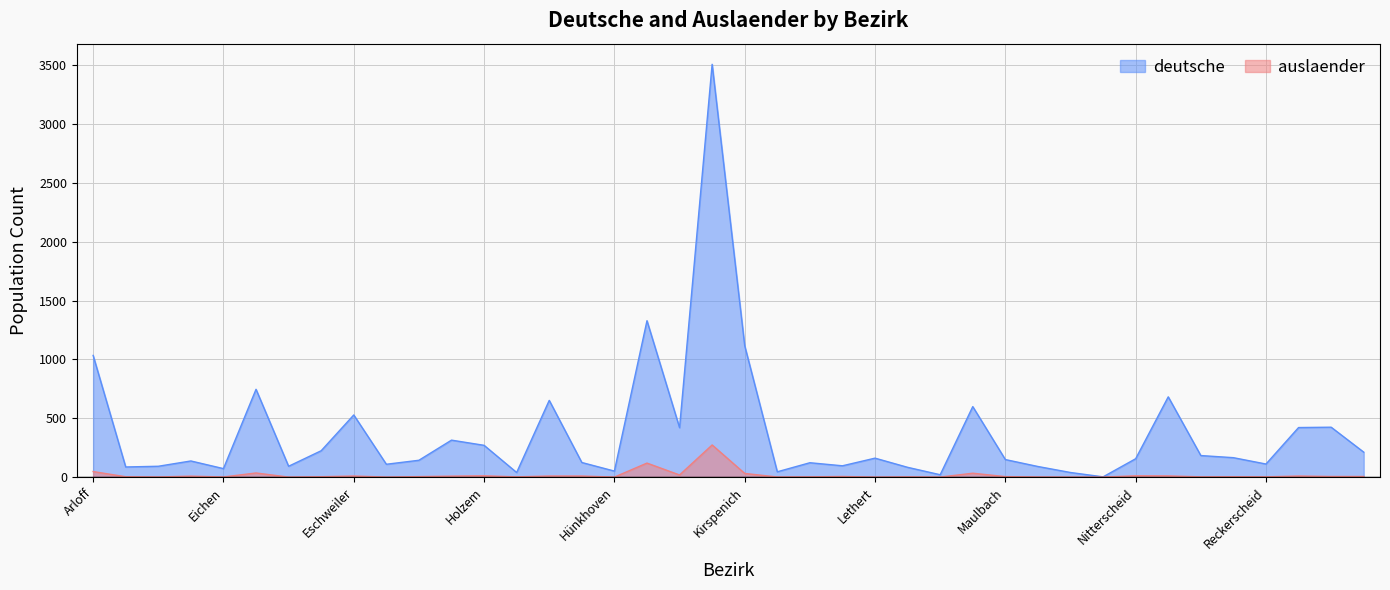

What is the label of the 38th point from the right?

Berresheim